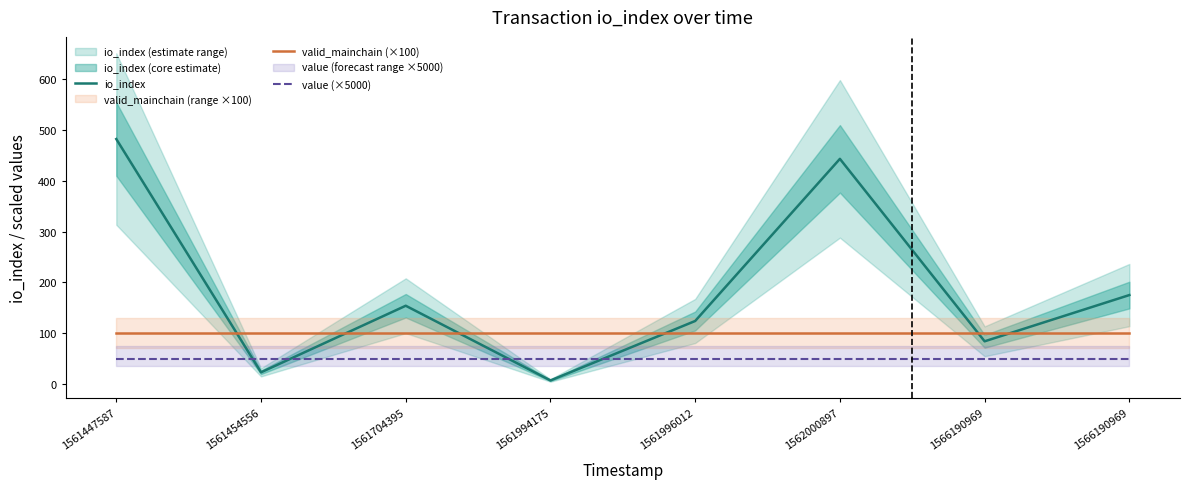

What is the difference between the second highest and minimum values in the io_index series?

436